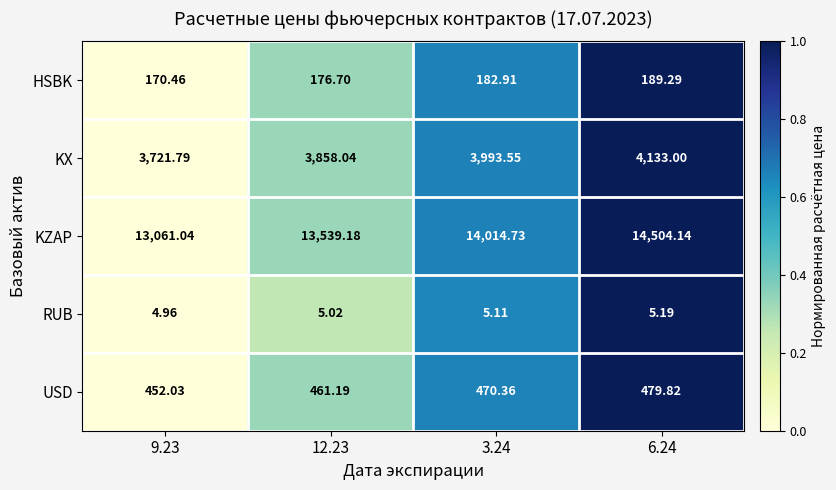

Is the value of RUB at 6.24 greater than the value of KZAP at 3.24?

No